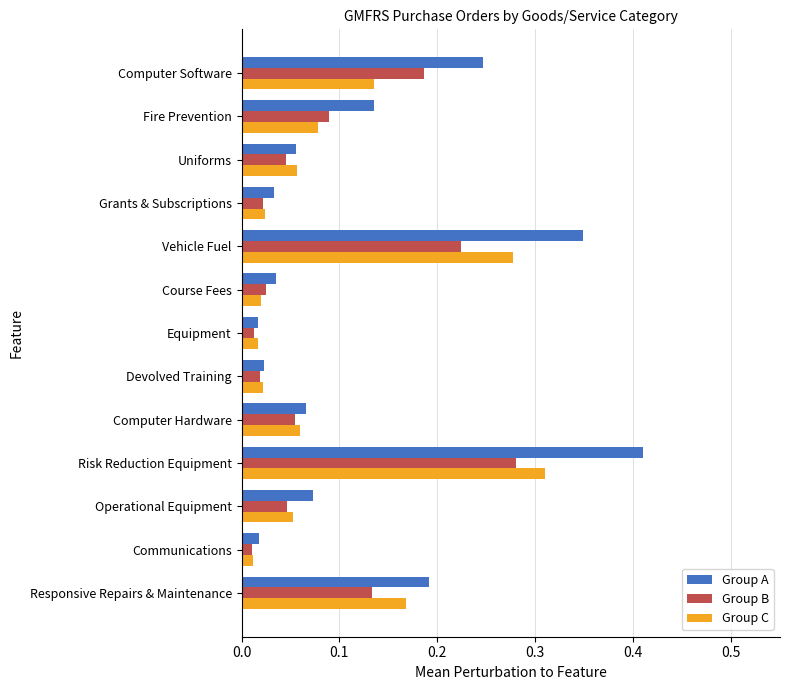

Which series has the largest total across all categories?

Group A